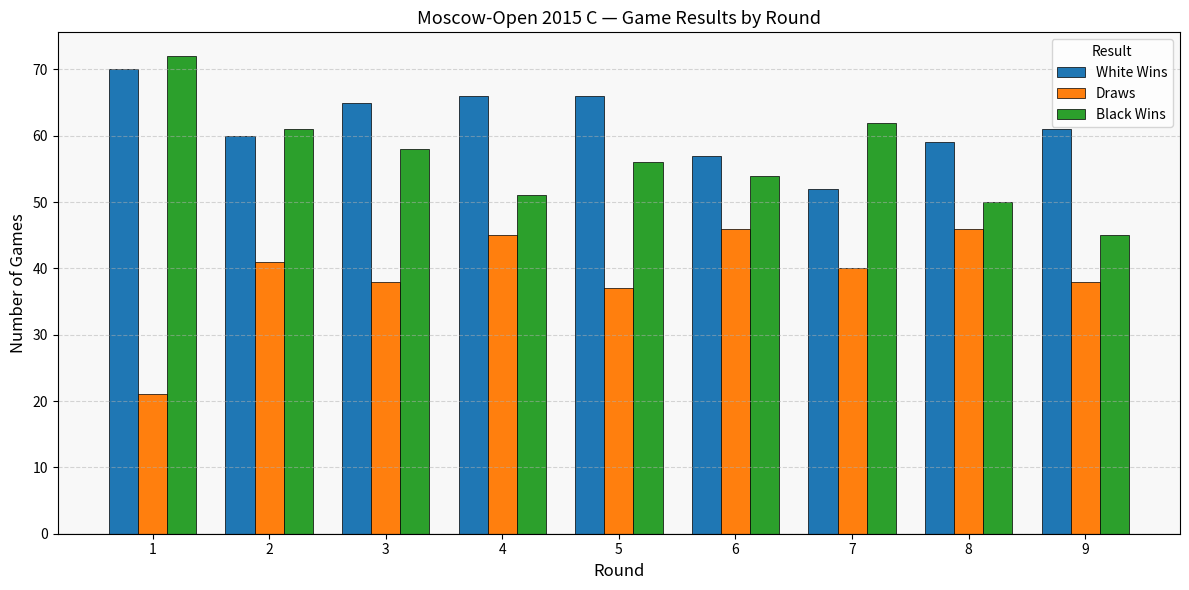

Between 7 and 9, which series saw the biggest shift?

Black Wins